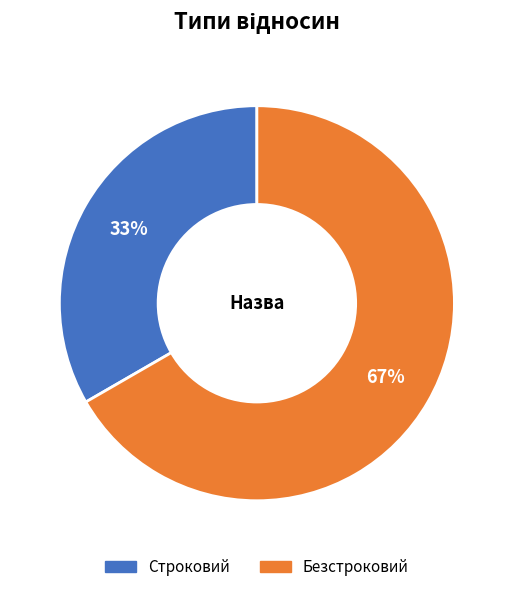

Rank the categories by value from highest to lowest.

Безстроковий, Строковий